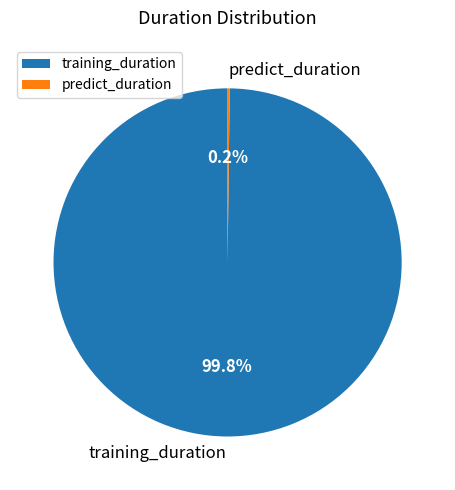

Is there a majority slice in this chart?

Yes